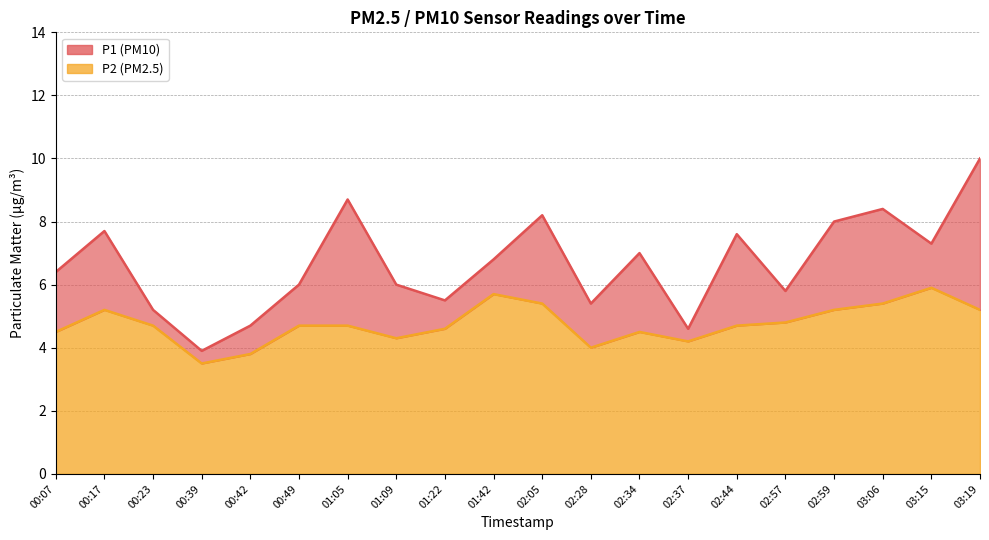

What is the total value across all series at 00:23?

9.9